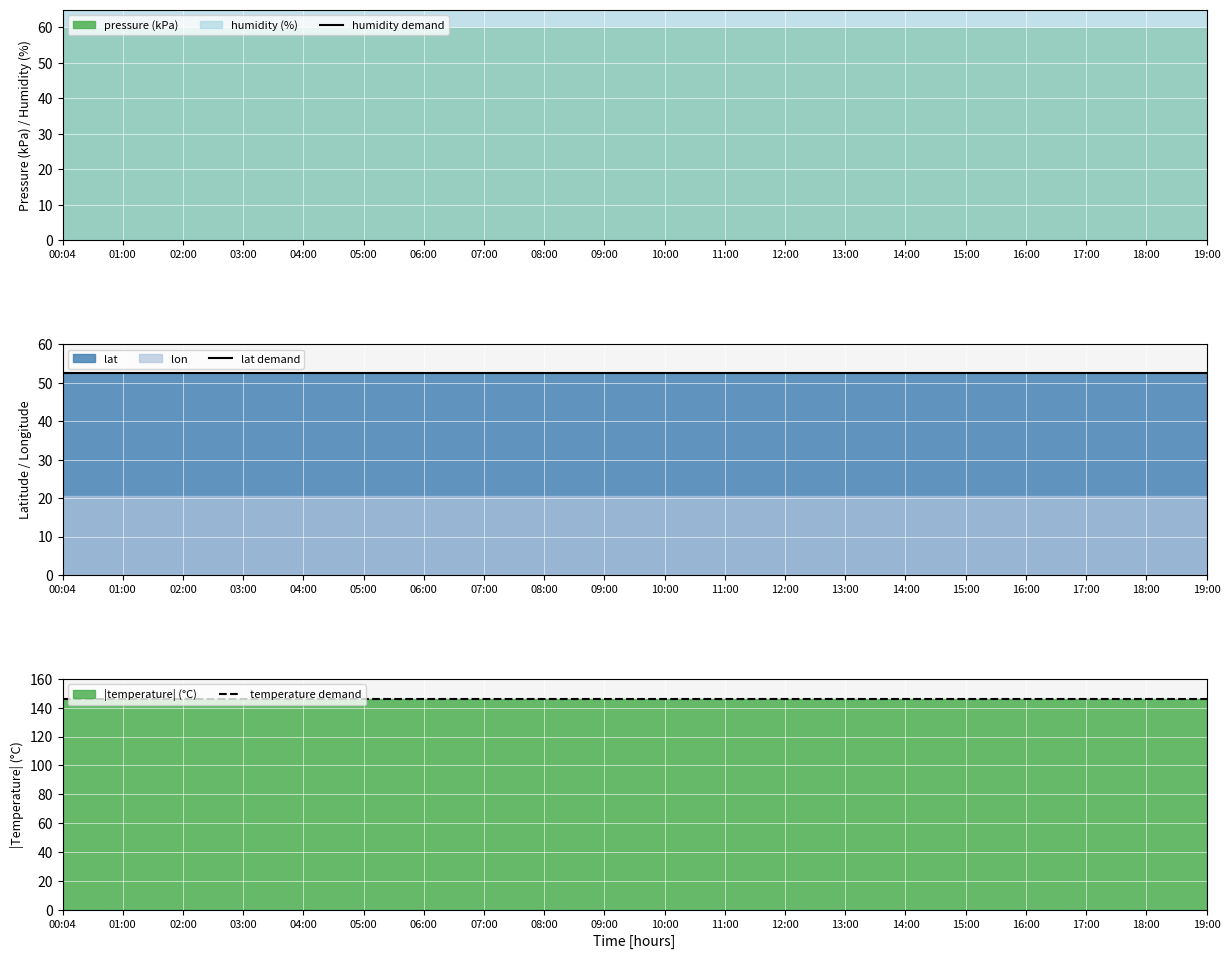

The value of temperature demand at 08:00 is 146.0. True or false?

True